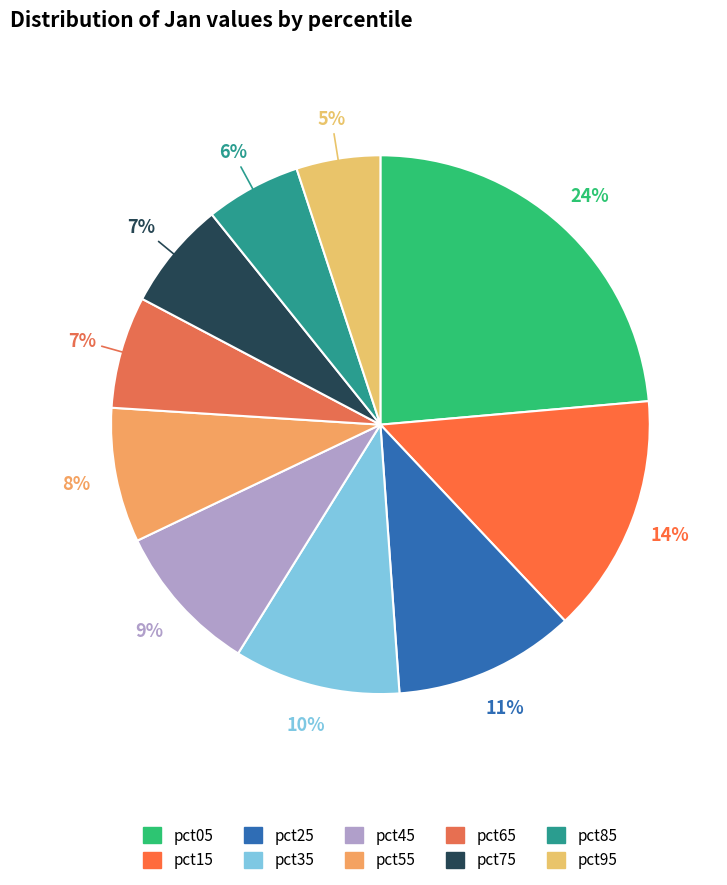

What percentage is the pct55 slice, to the nearest percent?

8%